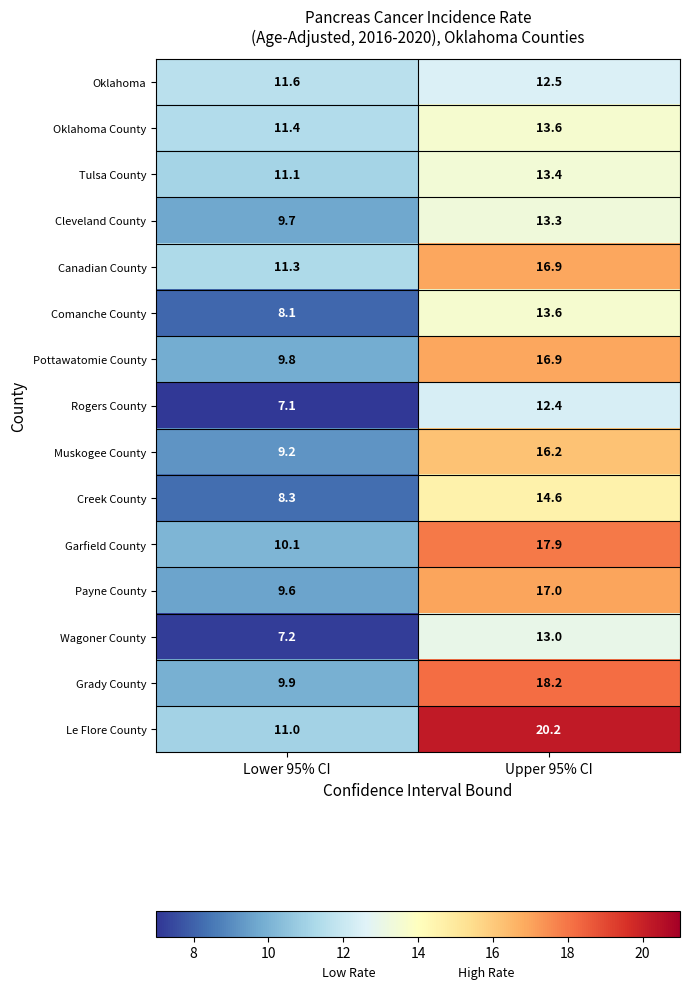

What is the approximate value of Oklahoma at Upper 95% CI?

12.5